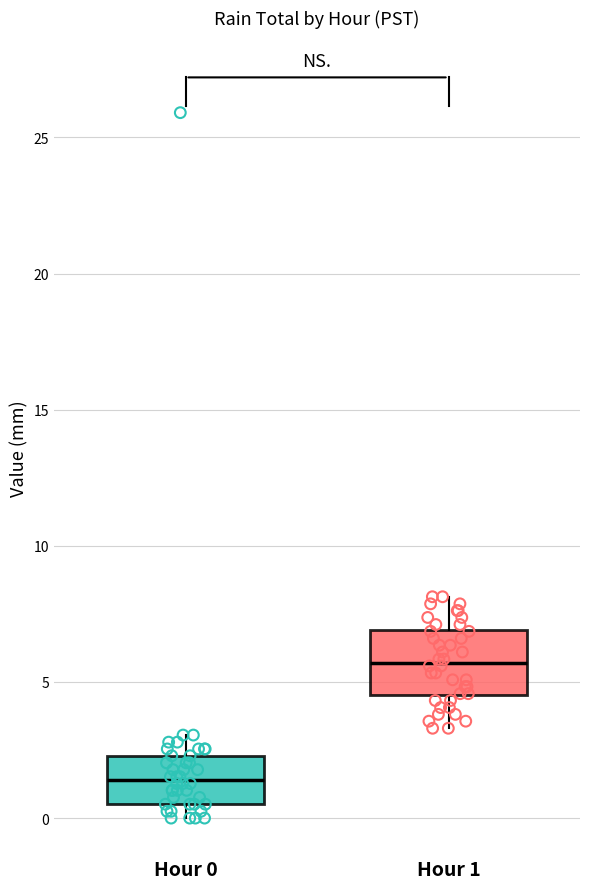

Which box's median line is the lowest?

Hour 0